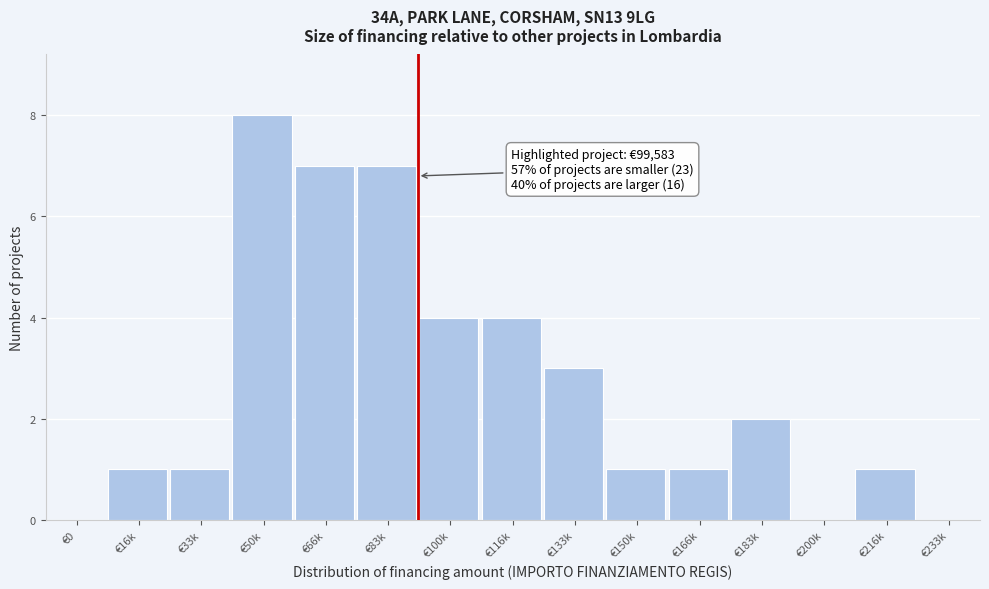

Reading left to right, list all the values displayed in this chart.

€0=0	€16k=1	€33k=1	€50k=8	€66k=7	€83k=7	€100k=4	€116k=4	€133k=3	€150k=1	€166k=1	€183k=2	€200k=0	€216k=1	€233k=0